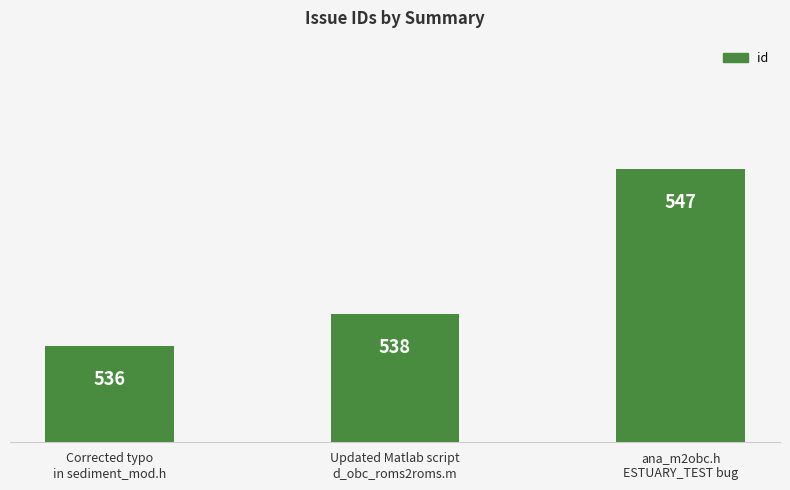

What is the sum of the values at Corrected typo
in sediment_mod.h and Updated Matlab script
d_obc_roms2roms.m?

1074